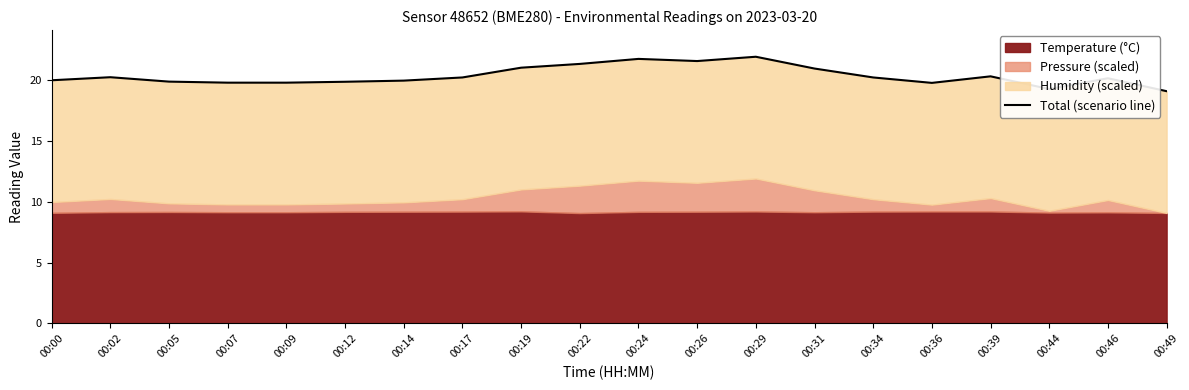

Reading left to right, list all the values displayed in this chart.

20.0	20.2	19.9	19.8	19.8	19.8	19.9	20.2	21.0	21.3	21.7	21.5	21.9	20.9	20.2	19.8	20.3	19.2	20.1	19.1